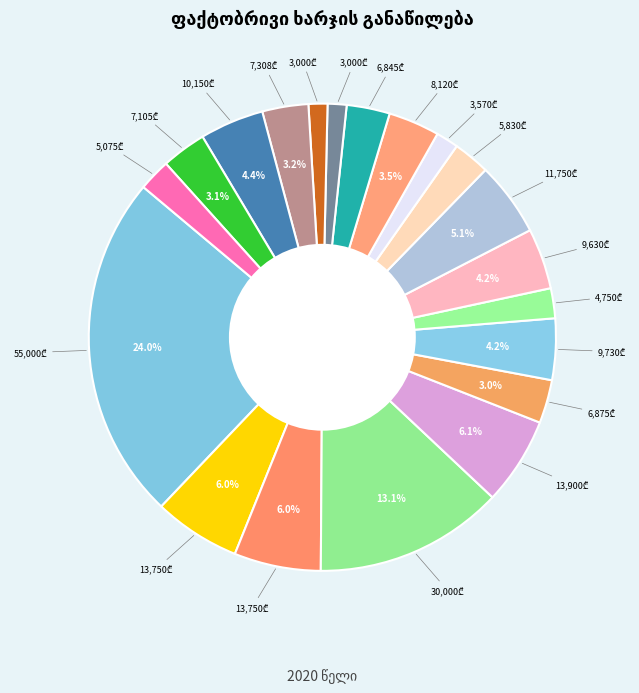

What is the change in value from ავთანდილ ბესელია to ილია პატარაია?

-10180.0